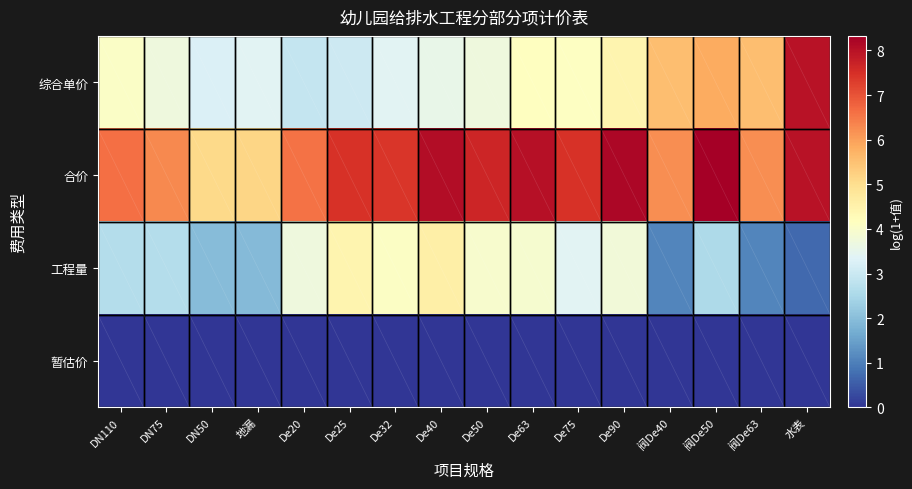

Between DN75 and 阀De50, which is larger?

阀De50